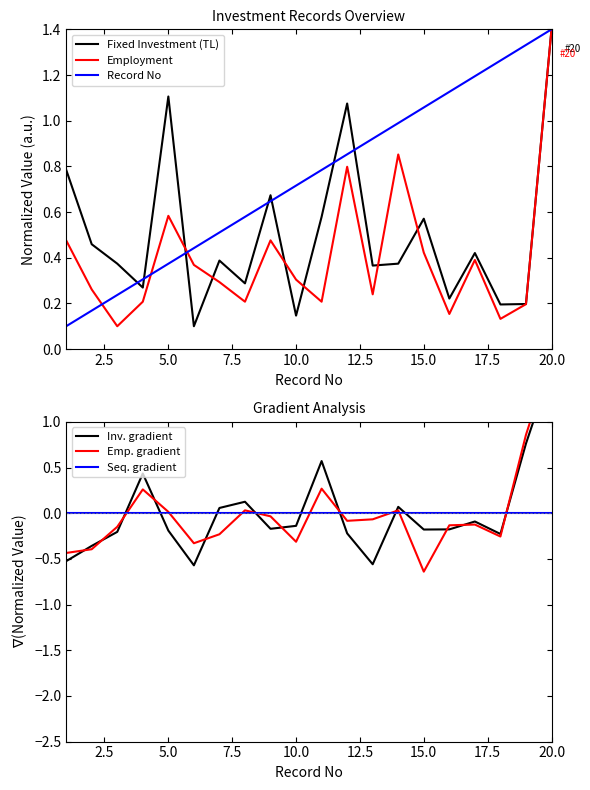

What are all the series names shown in the legend?

Fixed Investment (TL), Employment, Record No, Inv. gradient, Emp. gradient, Seq. gradient